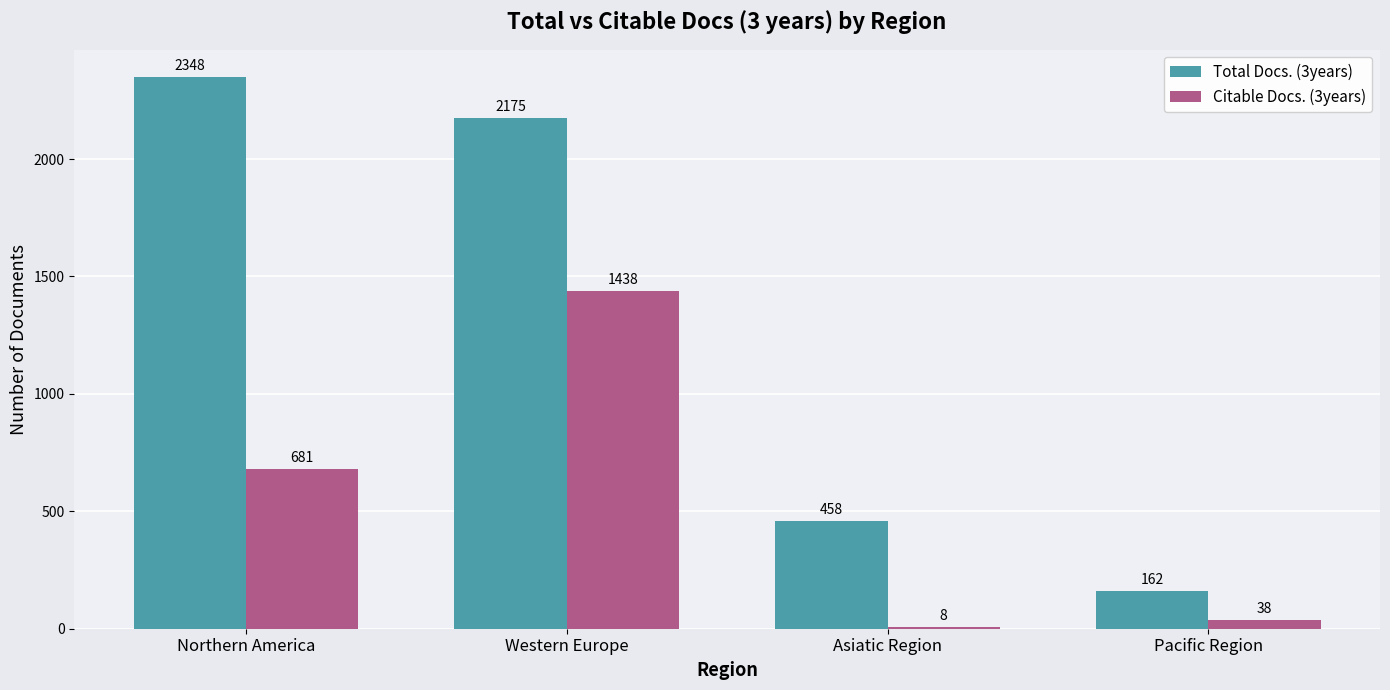

At which label is Citable Docs. (3years) closest to 723?

Northern America